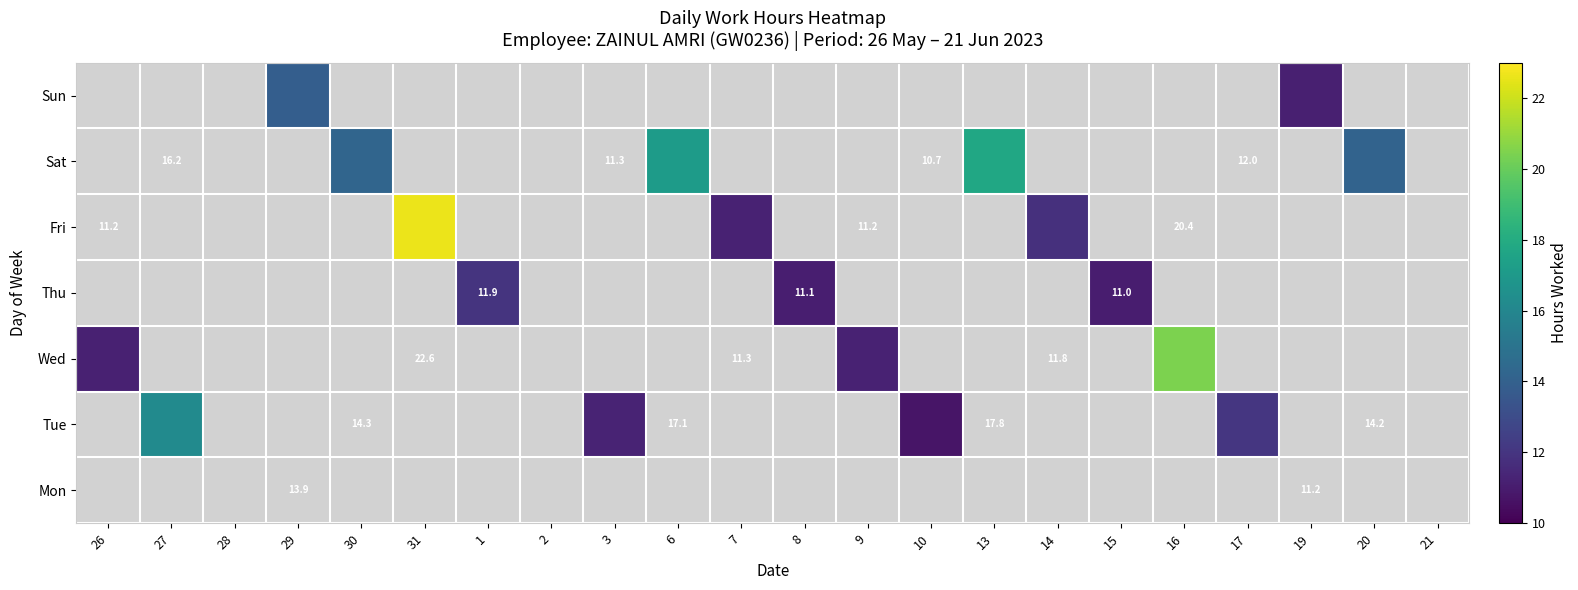

Which label corresponds to the largest value in the chart?

31